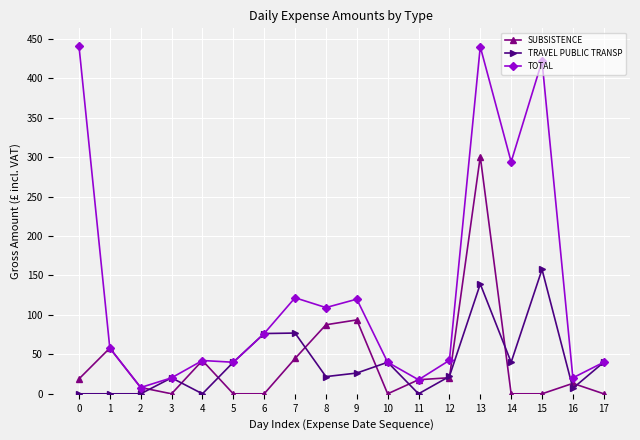

Rank the series by their maximum value, from highest to lowest.

TOTAL, SUBSISTENCE, TRAVEL PUBLIC TRANSP